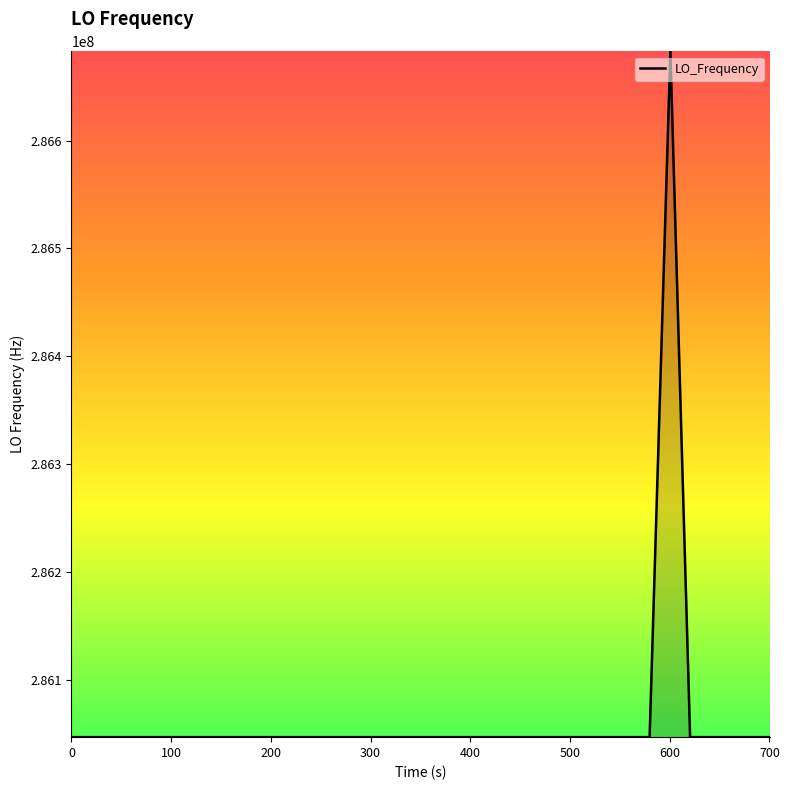

What is the difference between the maximum and minimum values?

635707.3